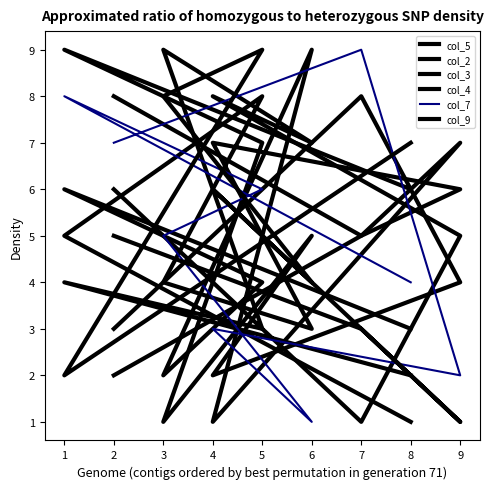

True or false: col_3 and col_5 cross at least once.

True